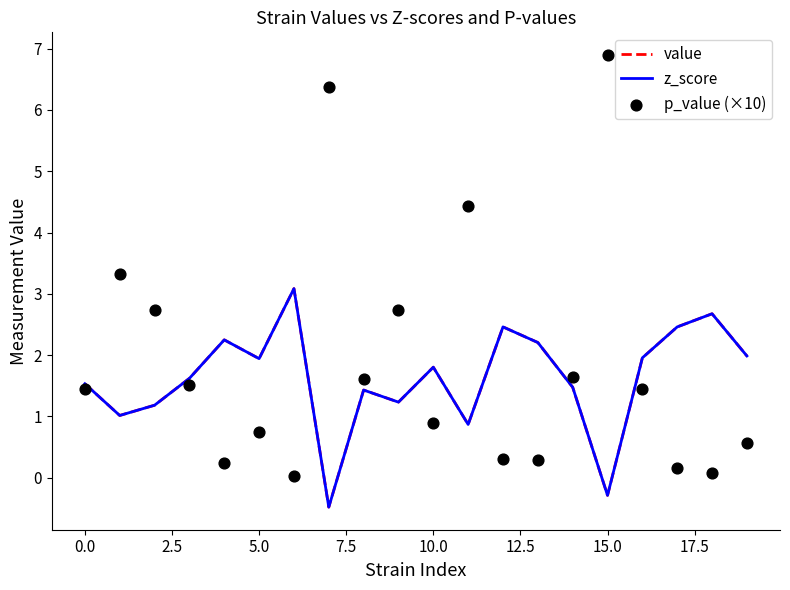

Which series reaches the maximum Y coordinate?

p_value (×10)